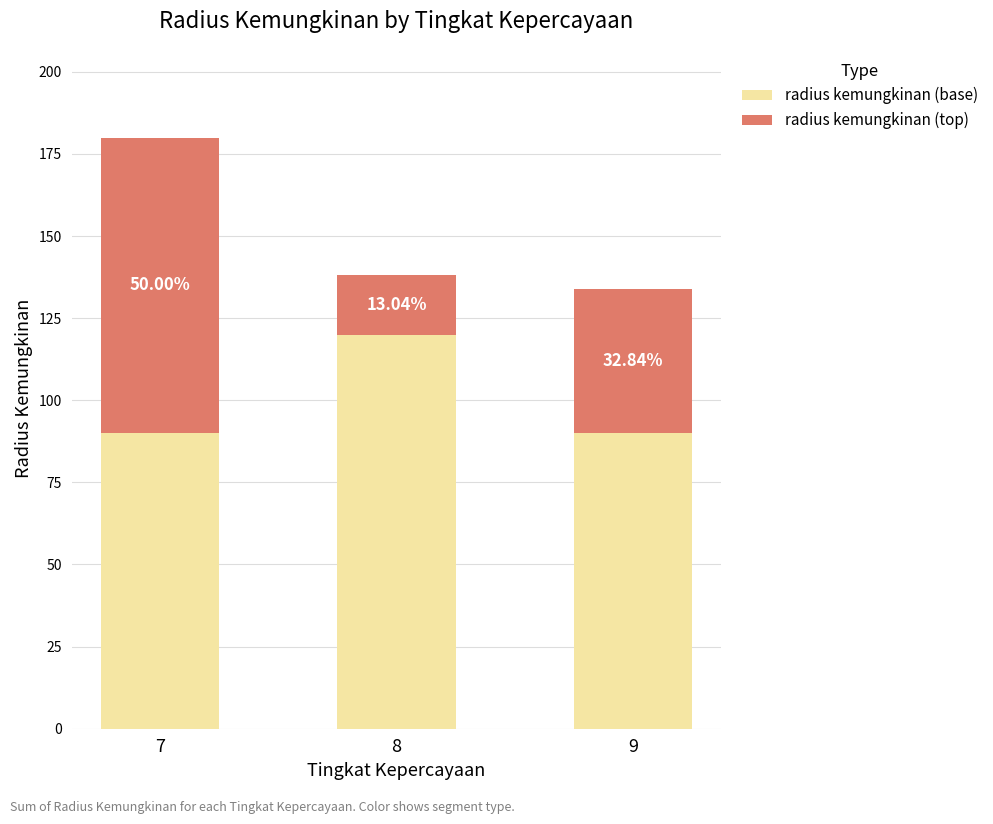

What are all the series names shown in the legend?

radius kemungkinan (base), radius kemungkinan (top)